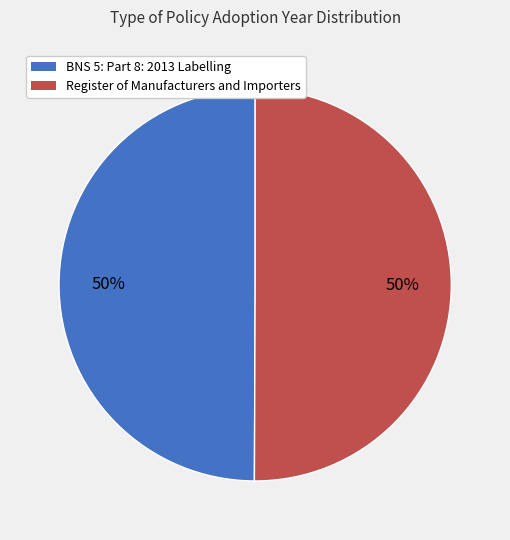

Combined, do Register of Manufacturers and Importers and BNS 5: Part 8: 2013 Labelling account for over 50%?

Yes